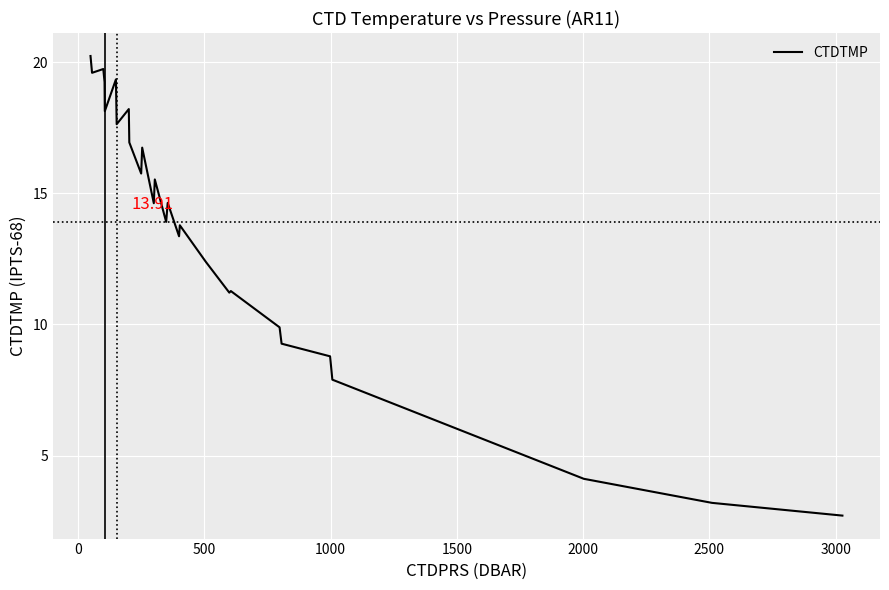

What is the difference between the maximum and minimum values?

17.5